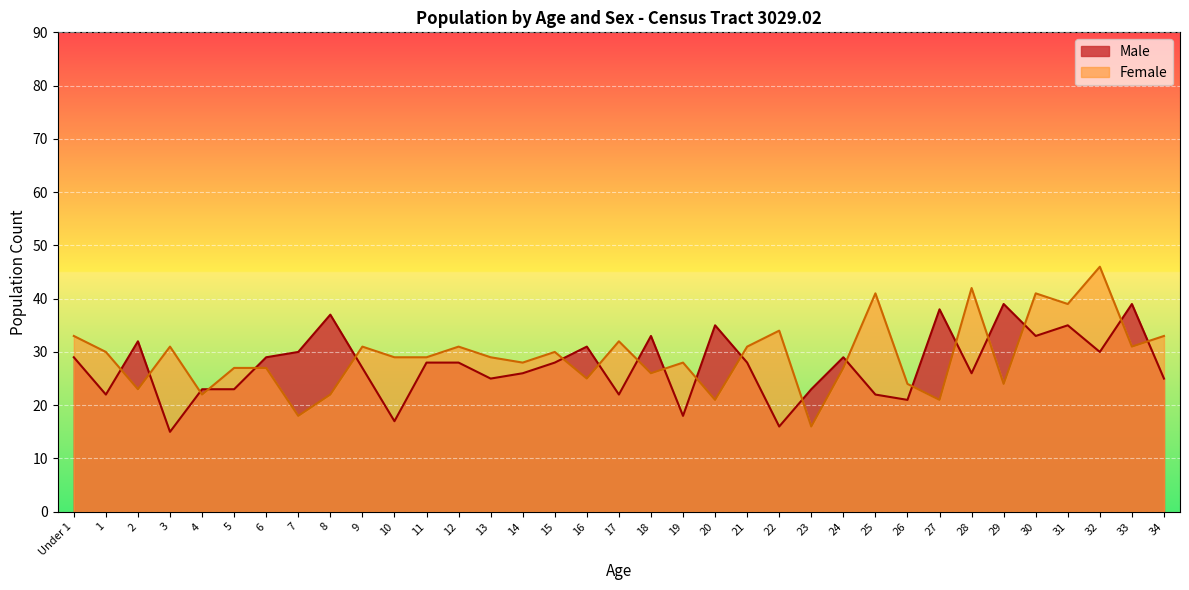

At how many categories does at least one series exceed 31?

16